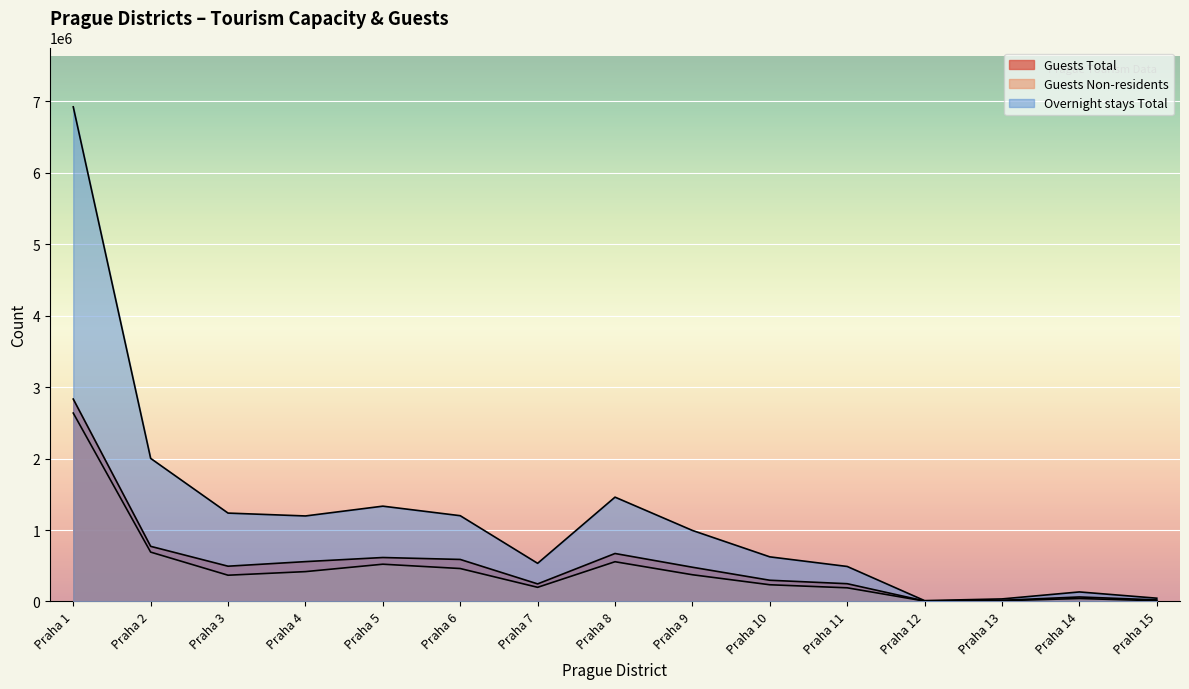

How many lines are shown in the chart?

3